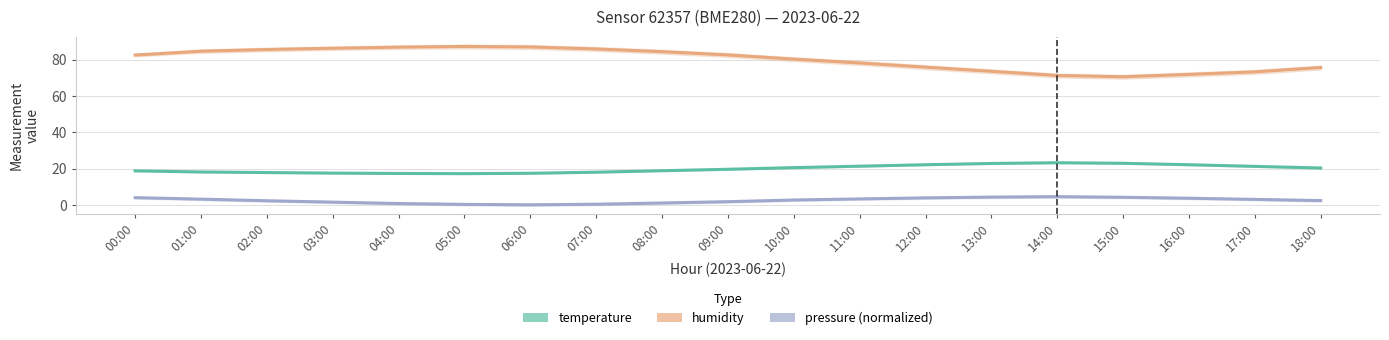

How many interior local peaks does the temperature series have?

1